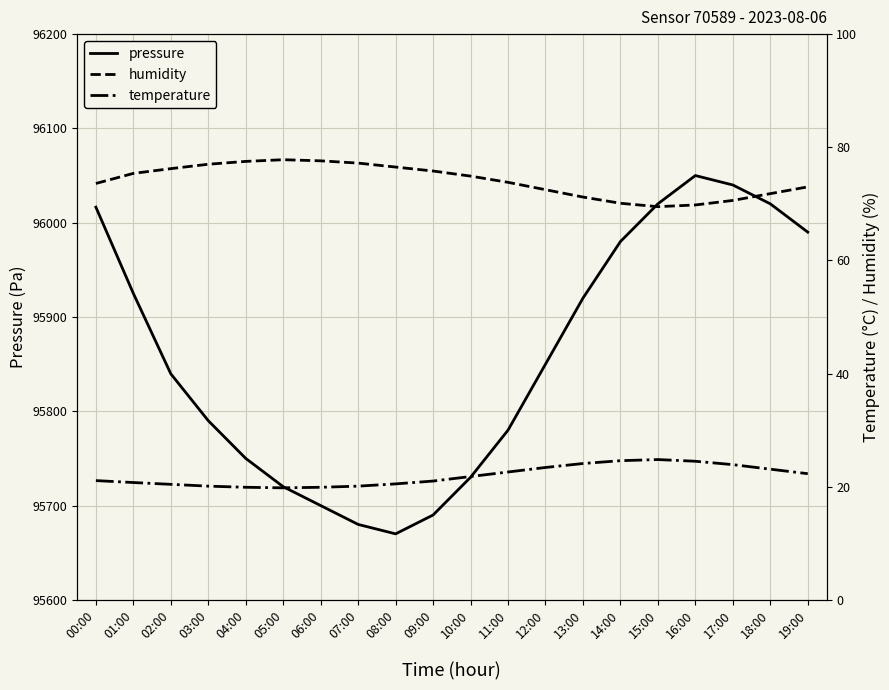

Reading right to left, list all the values displayed in this chart.

pressure: 95990.0	96020.0	96040.0	96050.0	96020.0	95980.0	95920.0	95850.0	95780.0	95730.0	95690.0	95670.0	95680.0	95700.0	95720.0	95750.0	95790.0	95839.7	95925.0	96016.5
humidity: 73.0	71.8	70.6	69.8	69.5	70.1	71.2	72.5	73.8	74.9	75.8	76.5	77.2	77.6	77.8	77.5	77.0	76.2	75.4	73.6
temperature: 22.3	23.1	23.9	24.5	24.8	24.6	24.1	23.4	22.6	21.8	21.0	20.5	20.1	19.9	19.8	19.9	20.1	20.4	20.7	21.1